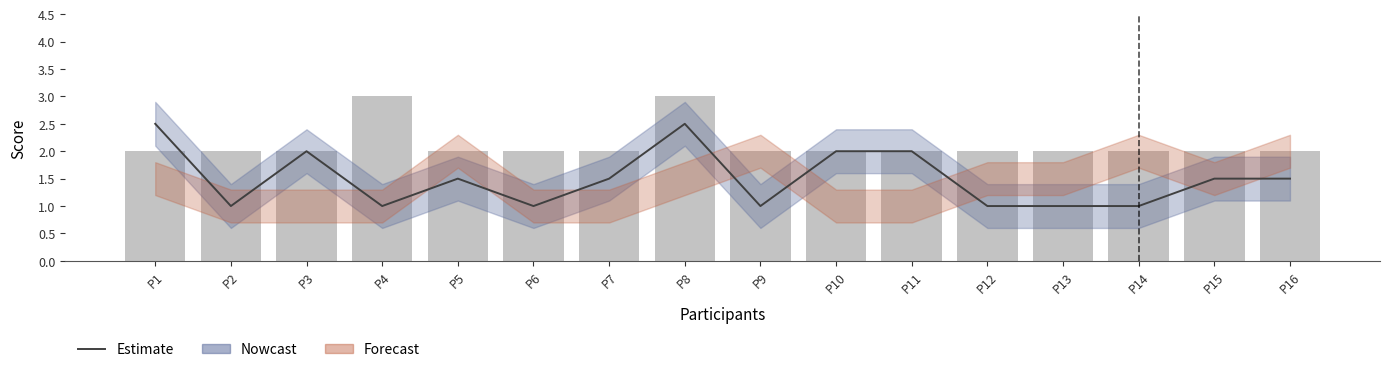

At which category does the chart reach its peak across all series?

P4